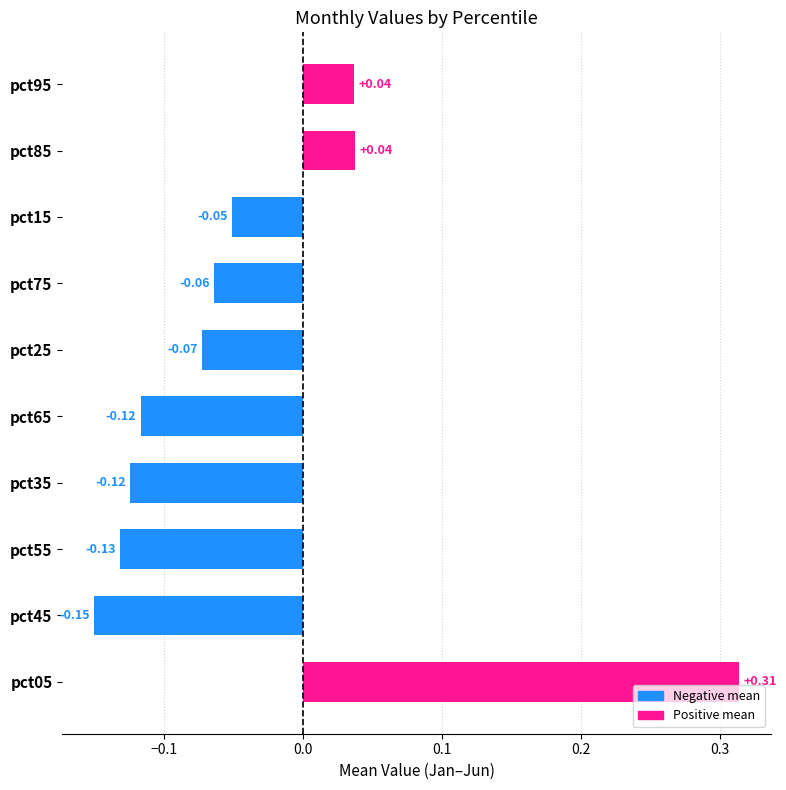

What is the difference between the maximum and second lowest values?

0.4